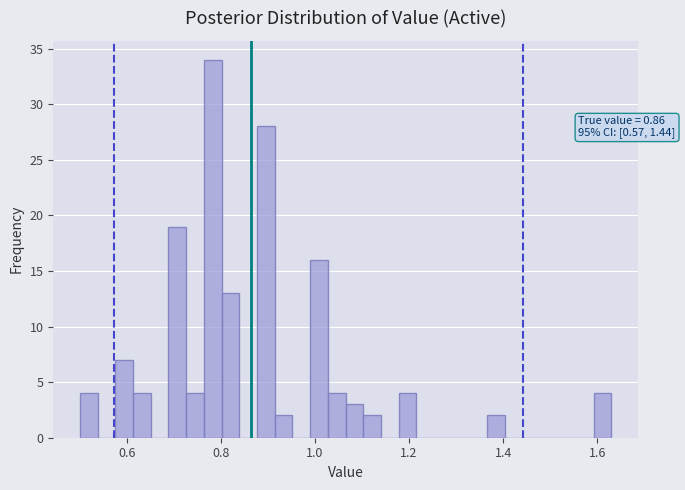

Read against the x-axis, roughly where is the centre of the tallest bar?

0.78